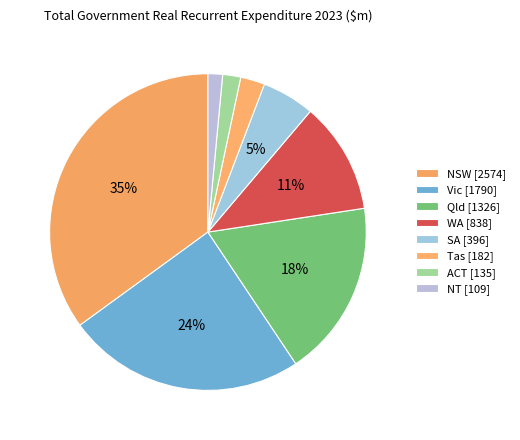

Count the number of slices in the pie.

8